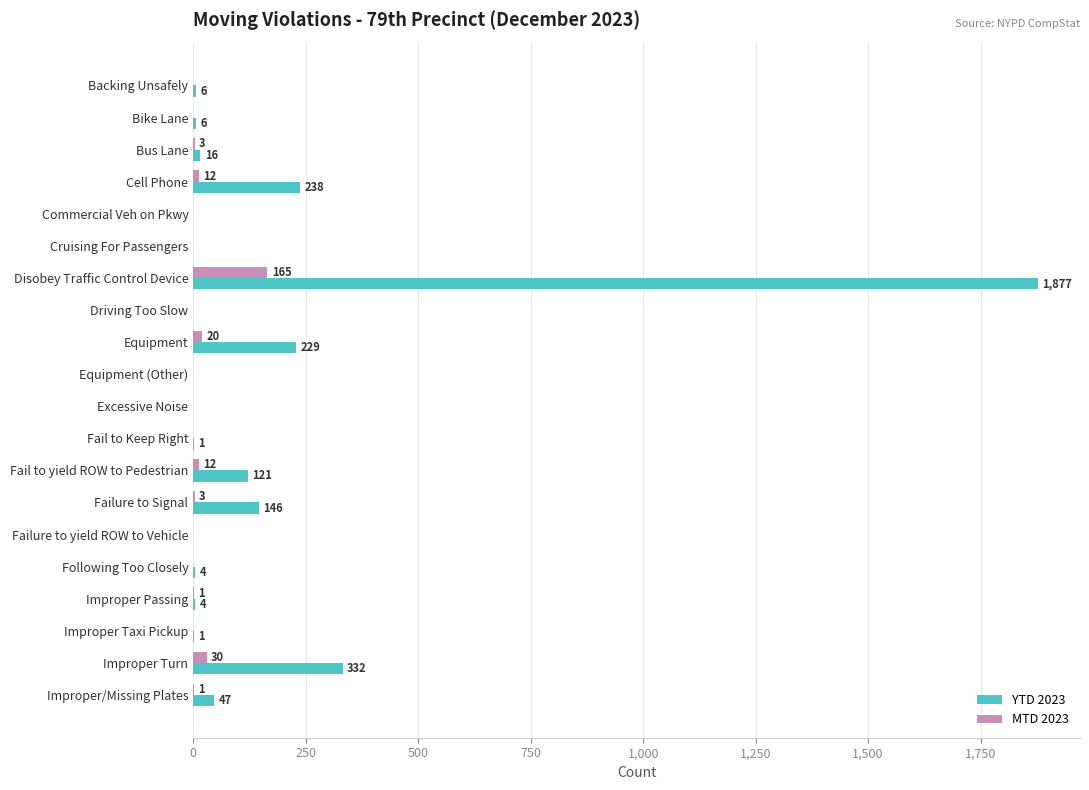

True or false: MTD 2023 has a value of 0 at Equipment (Other).

True